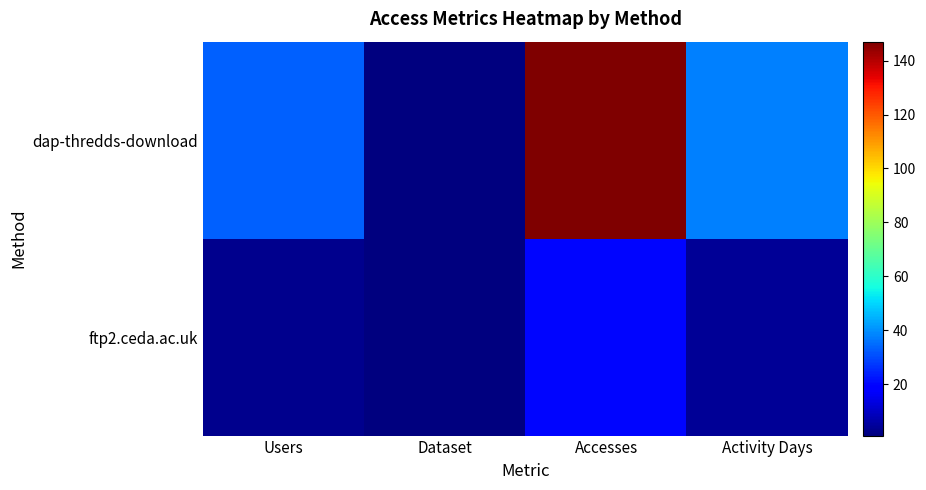

Which series has the widest spread of values?

dap-thredds-download